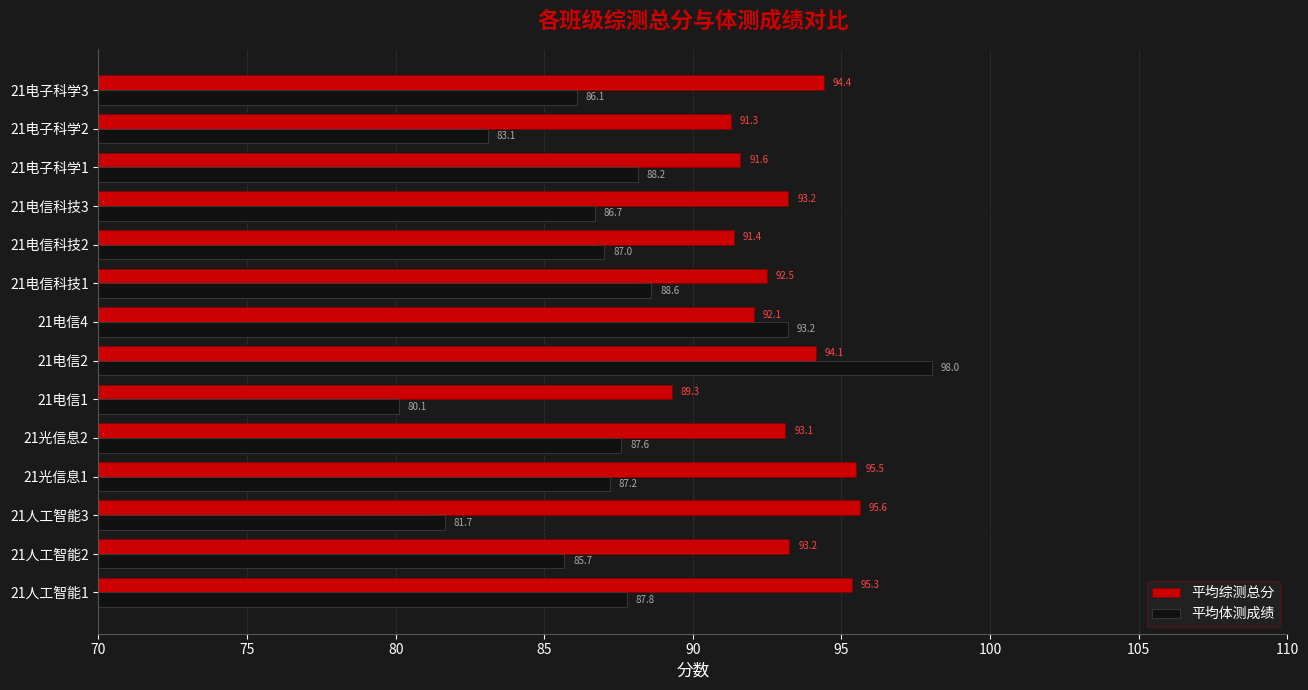

List the series in order of their overall mean, lowest first.

平均体测成绩, 平均综测总分